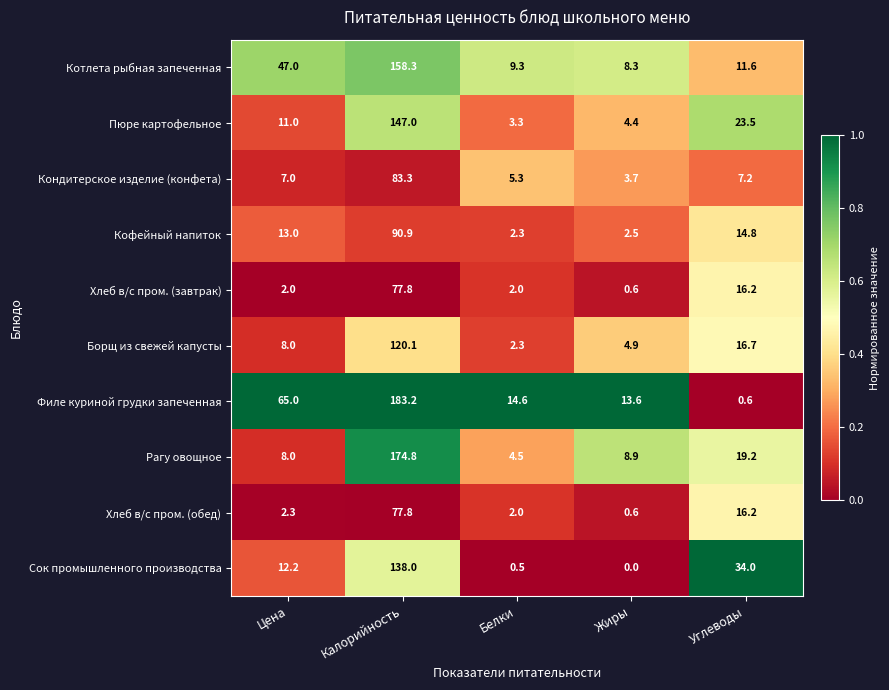

What is the approximate value of Кондитерское изделие (конфета) at Белки?

5.3